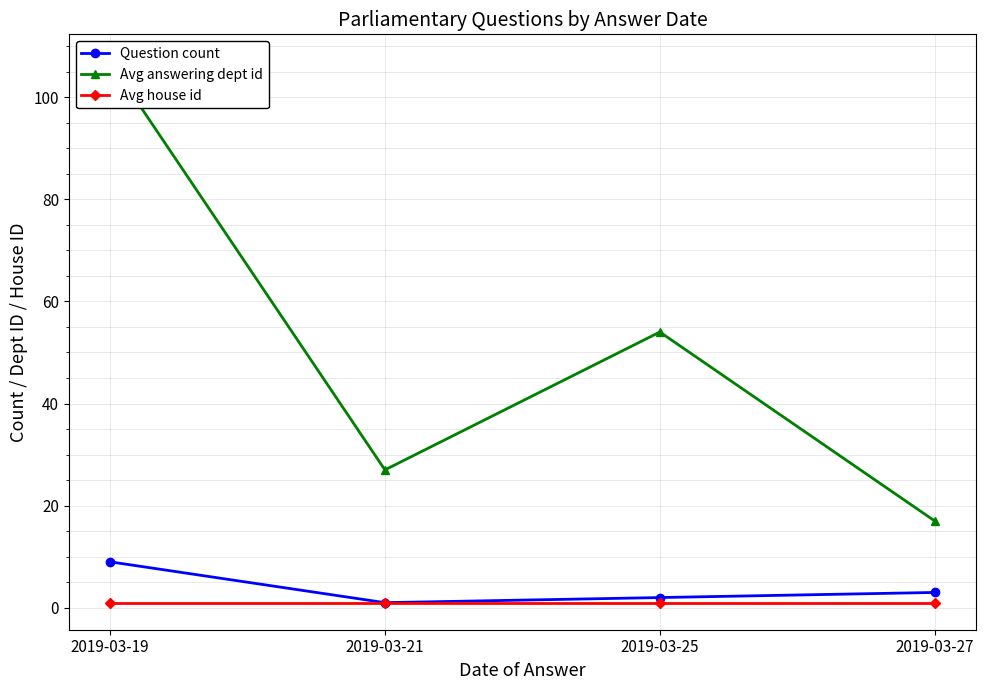

Between 2019-03-19 and 2019-03-27, which series saw the biggest shift?

Avg answering dept id